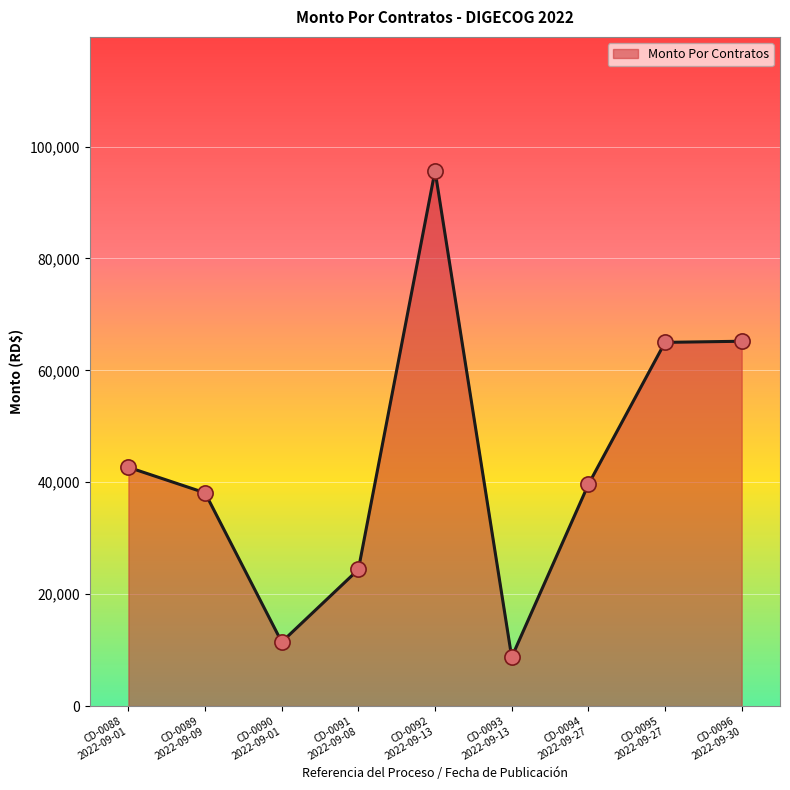

What is the difference between the maximum and minimum values?

86942